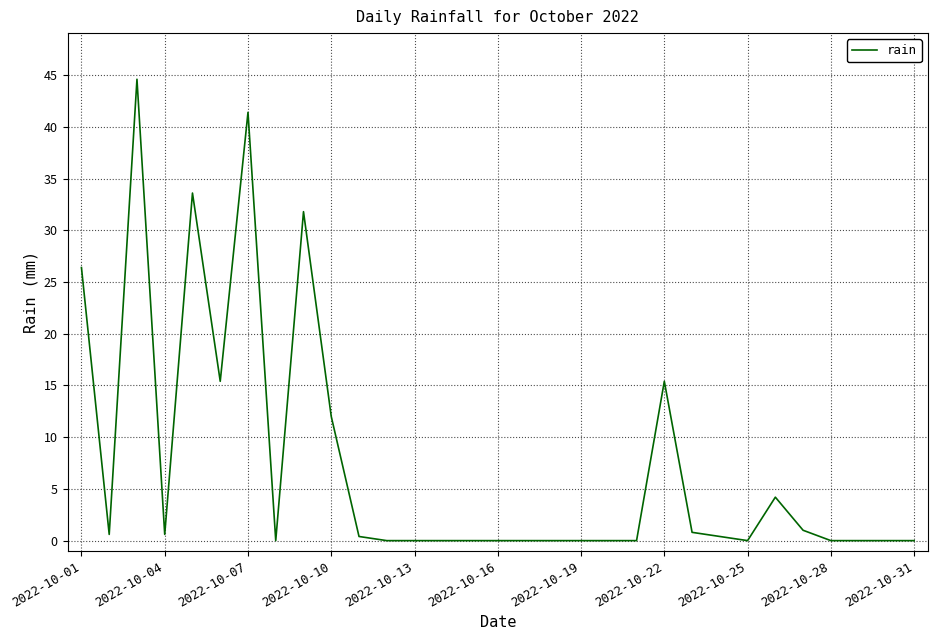

What is the maximum value shown in the chart?

44.6